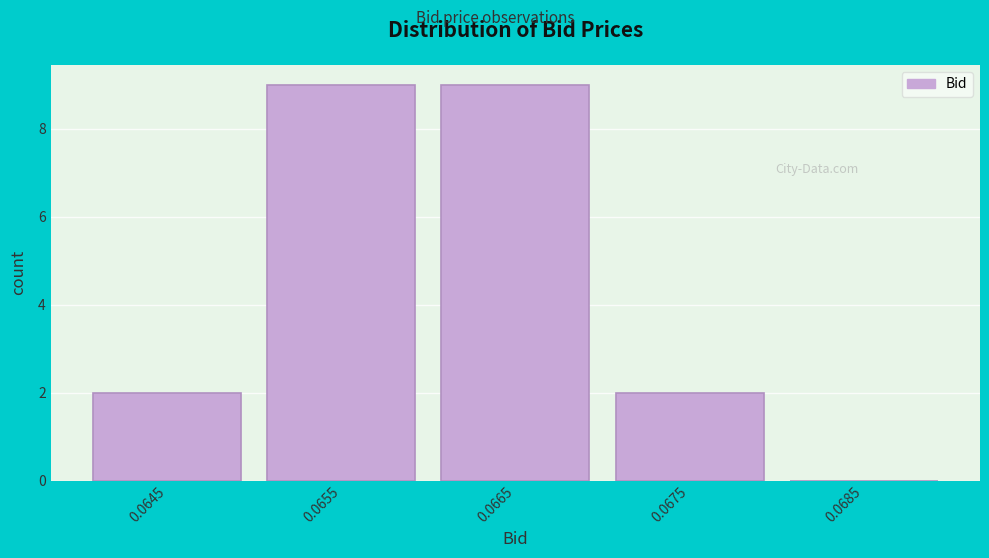

Reading left to right, list all the values displayed in this chart.

0.0645=2	0.0655=9	0.0665=9	0.0675=2	0.0685=0